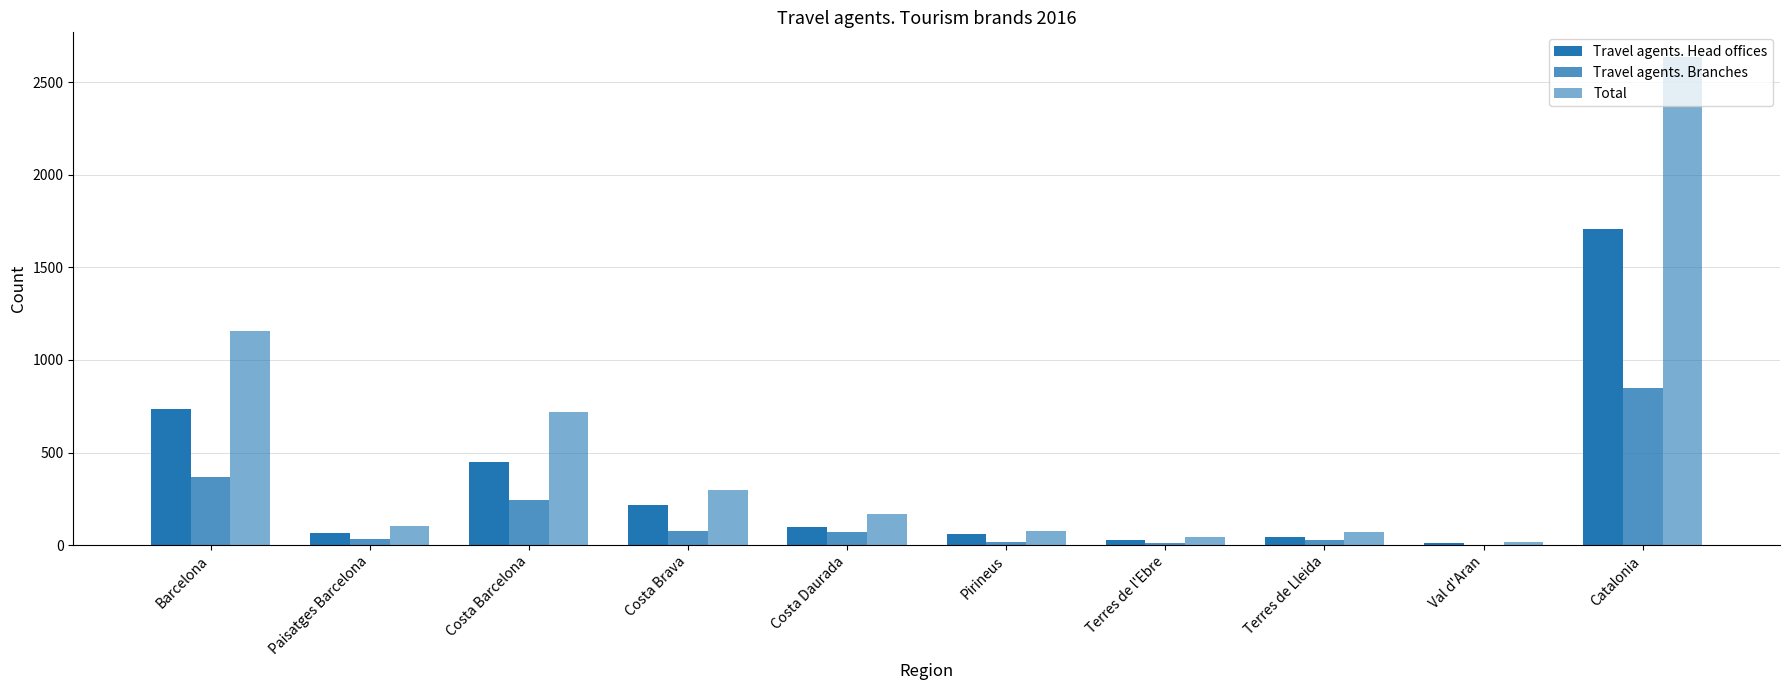

List the series in order of their overall mean, lowest first.

Travel agents. Branches, Travel agents. Head offices, Total